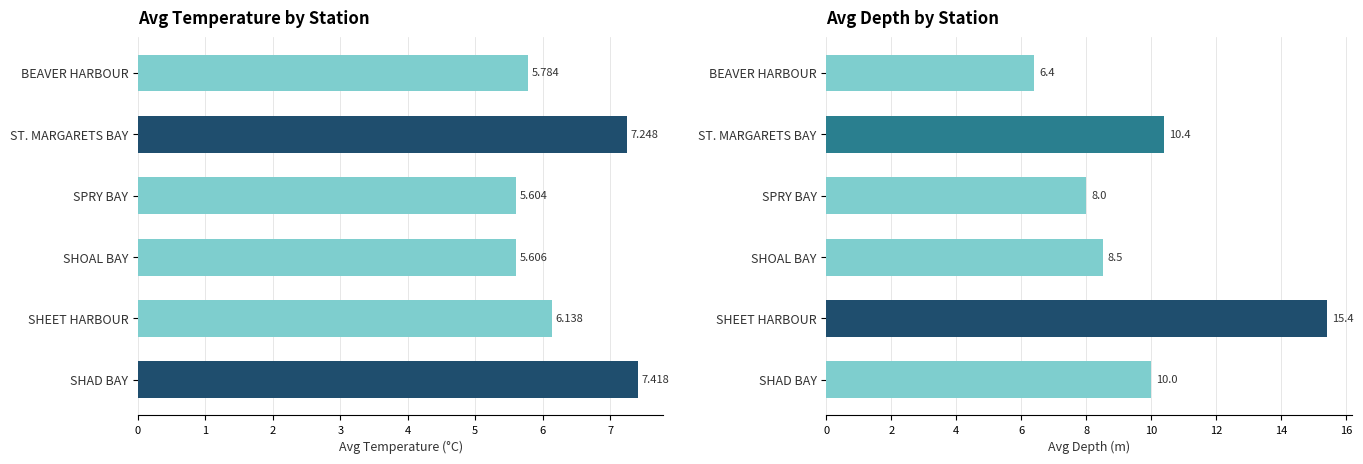

What is the approximate value of Avg Temperature (C) at SPRY BAY?

5.6